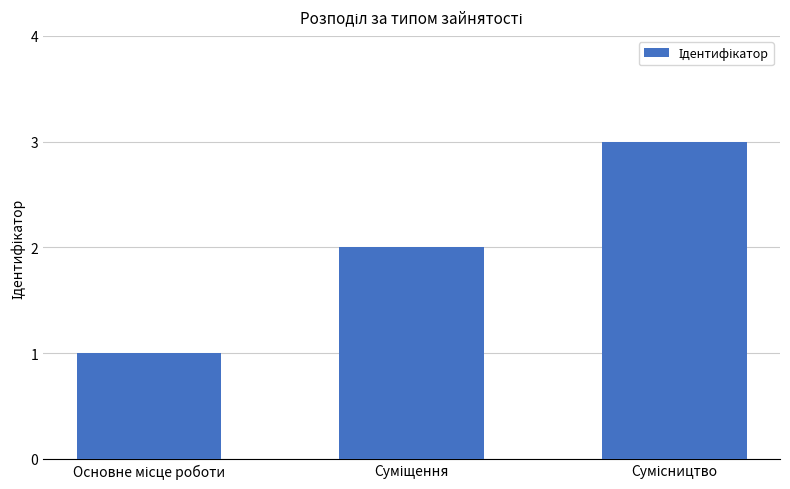

What is the sum of all values?

6